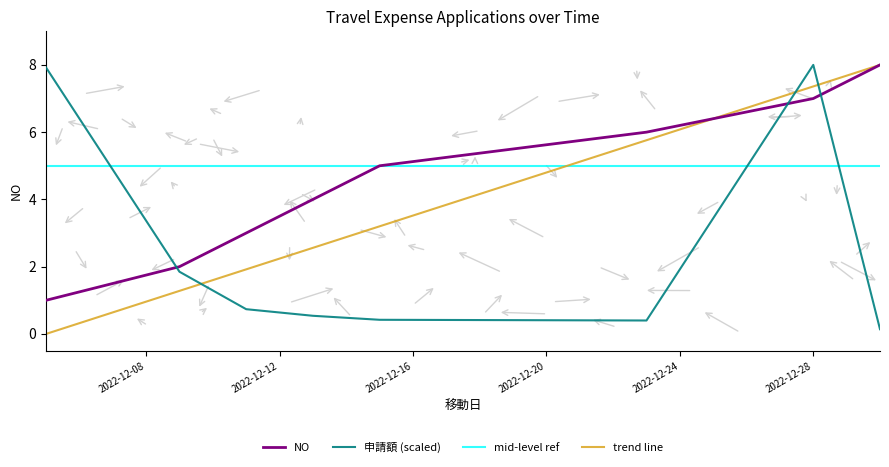

How many times do 申請額 (scaled) and trend line cross each other?

3